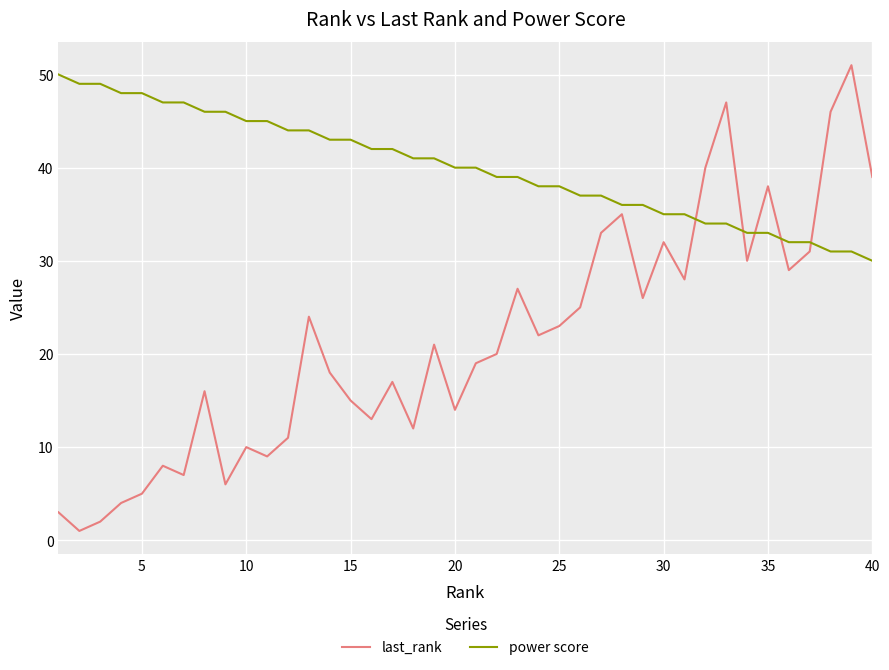

True or false: last_rank and power score intersect in this chart.

True